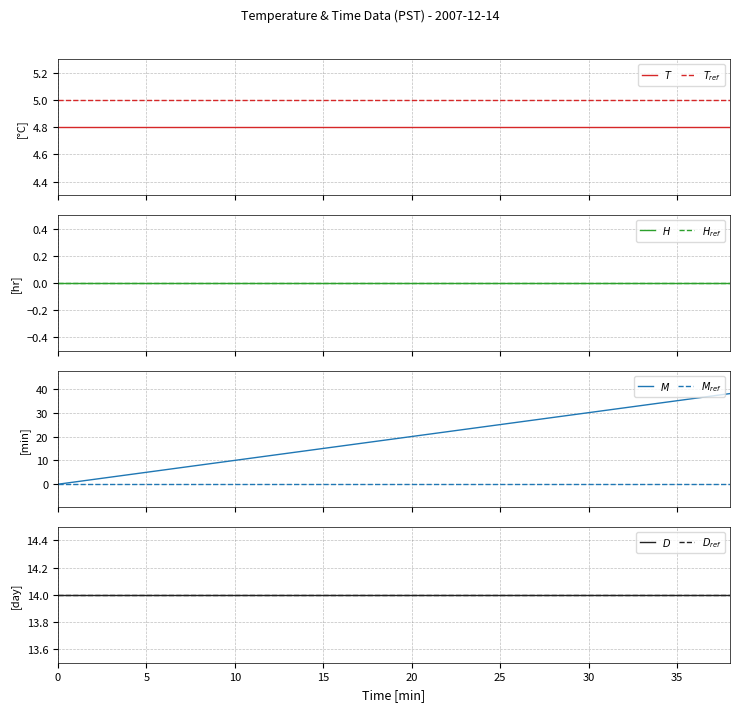

What is the value of the Temperature (C) point at the 18th from the left?

4.8